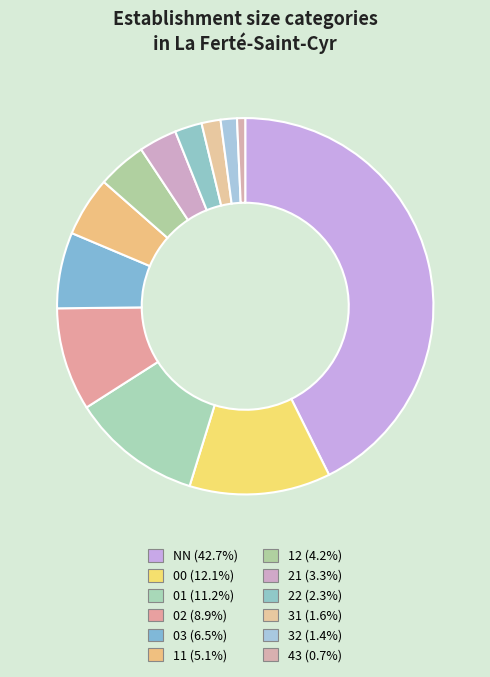

True or false: 01 accounts for 11% of the total.

True